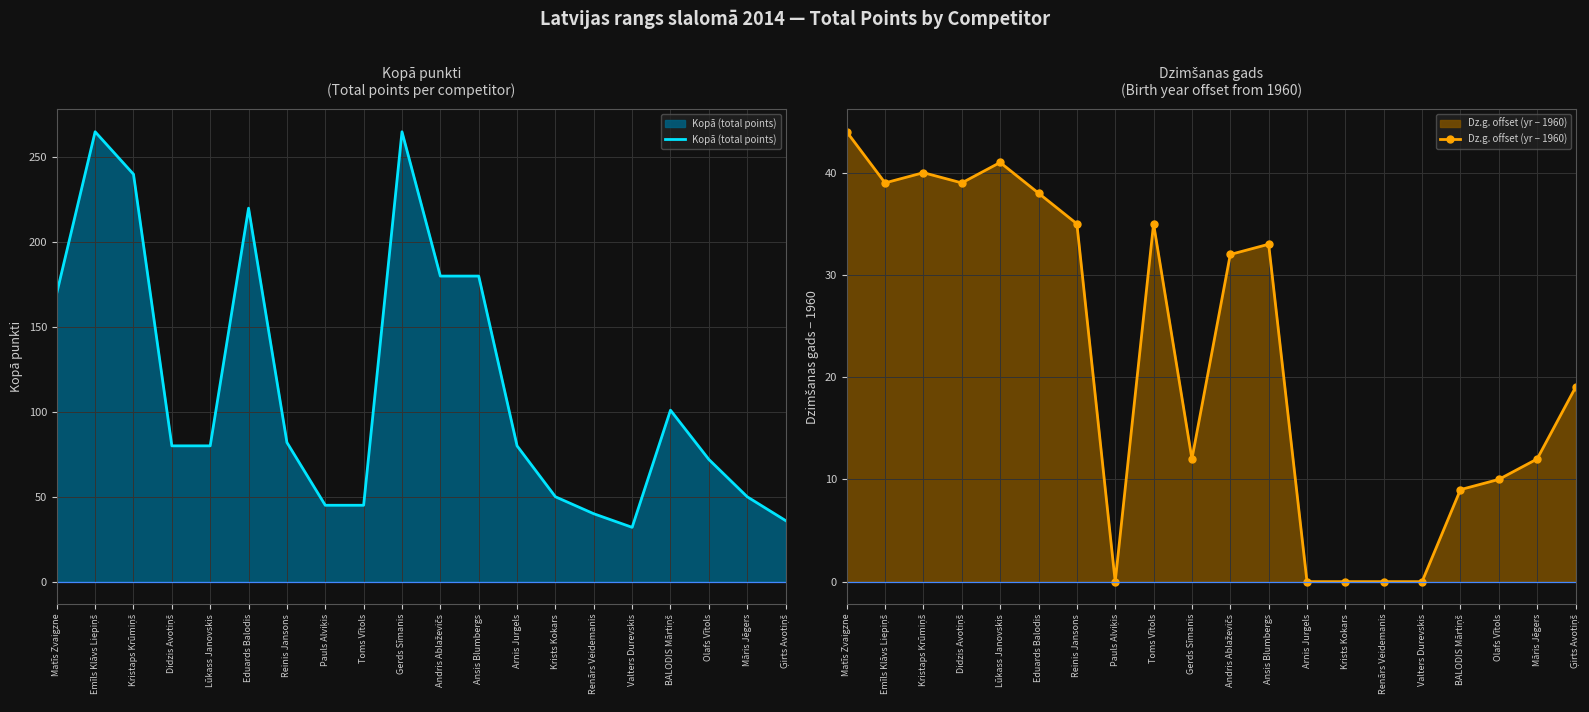

Which category has the lowest value in the Kopā (total points) series?

Valters Durevskis